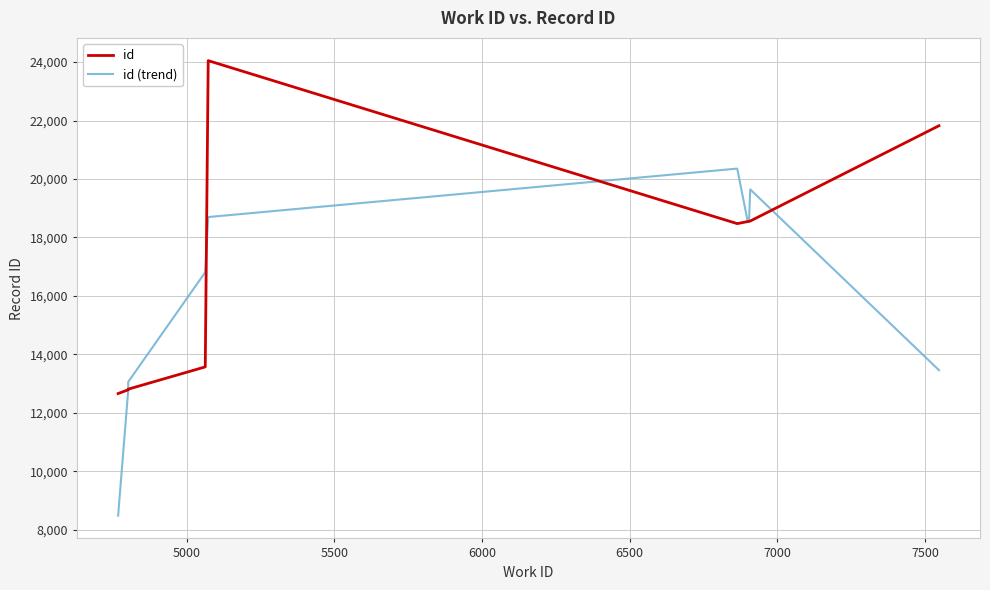

Is the value of id at 7500 greater than the value of id (trend) at 8000?

No